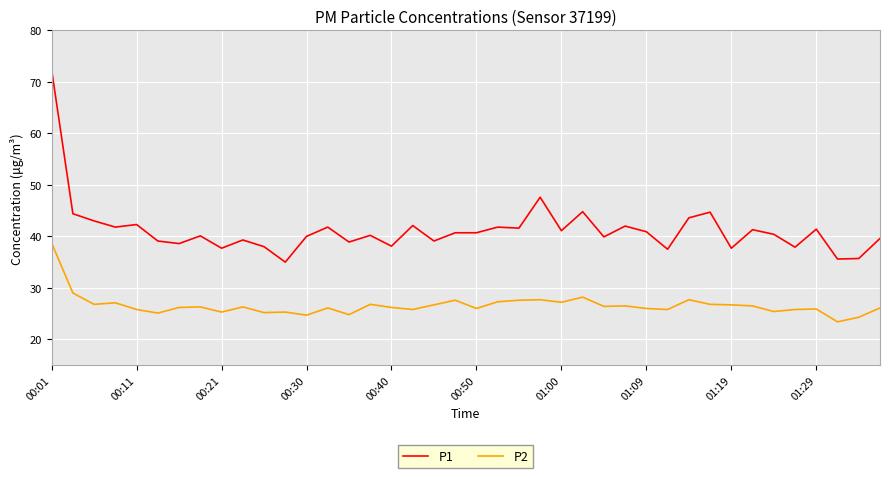

How many lines are shown in the chart?

2